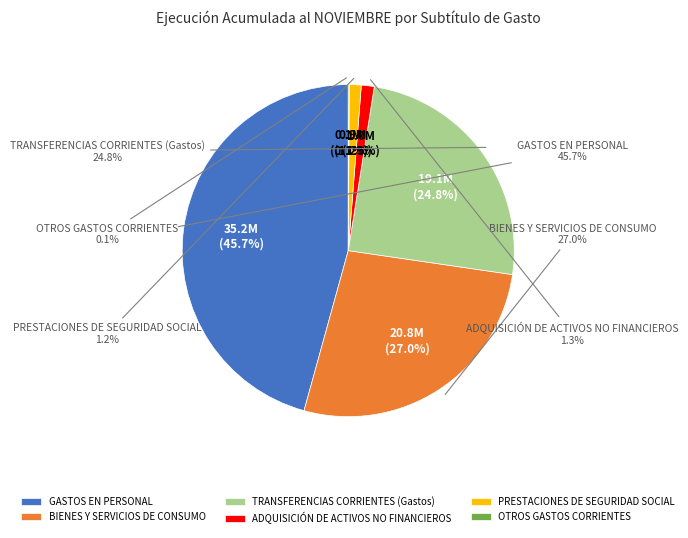

How many segments does this pie chart have?

6